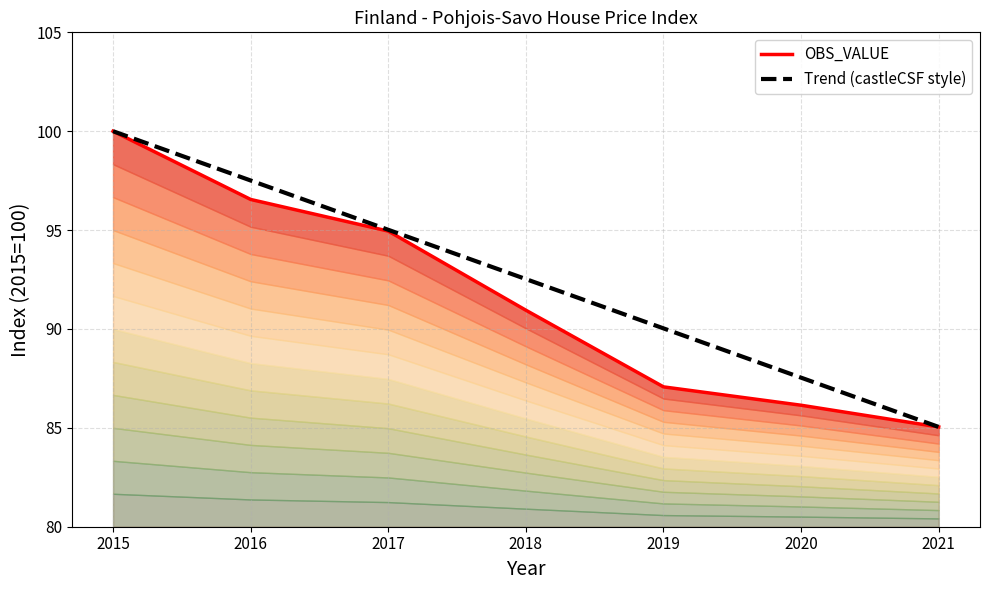

Which series changed the most between 2015 and 2018?

OBS_VALUE